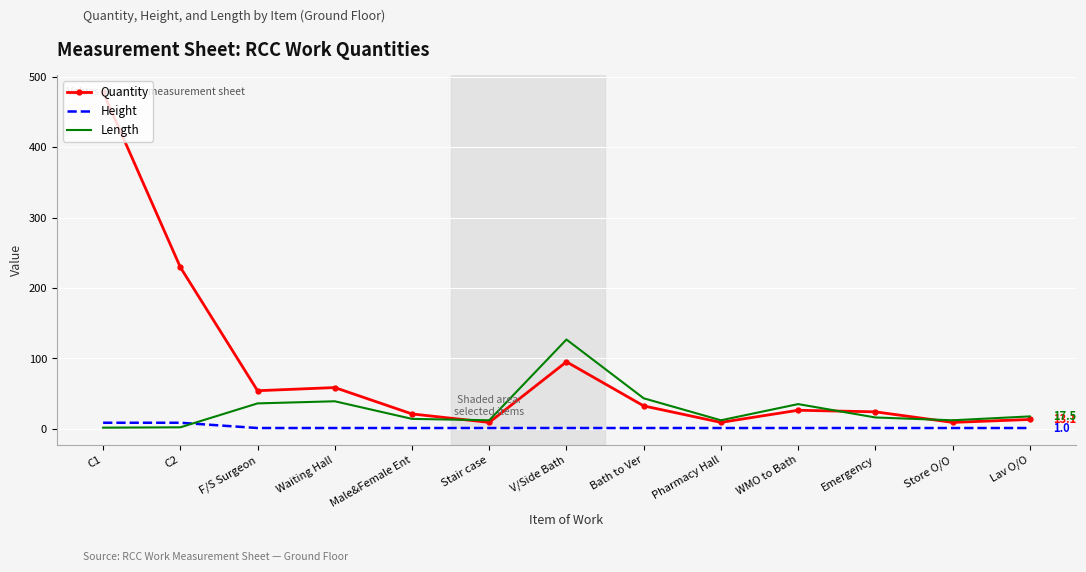

True or false: Quantity has a value of 21.0 at Male&Female Ent.

True